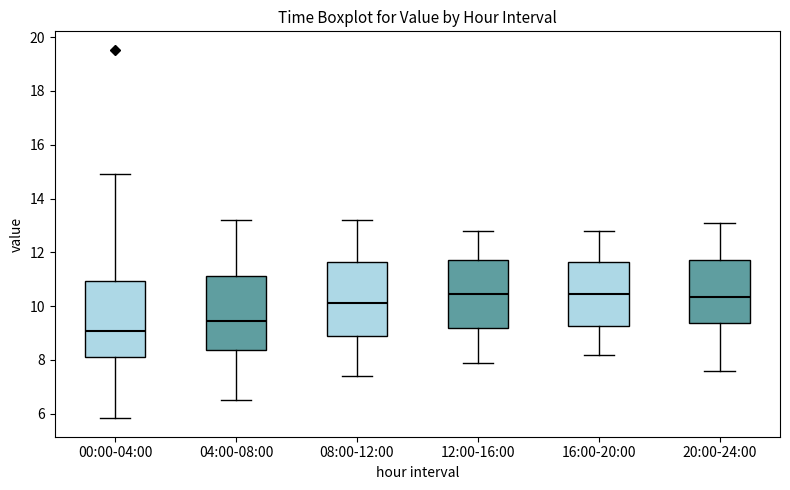

Reading left to right, transcribe this box plot: for each box, give where its median line is, the range the box spans, and where its two whiskers end, as read against the y-axis. The values are not printed on the chart, so give them approximately, as read against the axis.

00:00-04:00: median 9.0, box 8.2 to 11.0, whiskers 5.8 to 15.0
04:00-08:00: median 9.4, box 8.4 to 11.2, whiskers 6.6 to 13.2
08:00-12:00: median 10.2, box 8.8 to 11.6, whiskers 7.4 to 13.2
12:00-16:00: median 10.4, box 9.2 to 11.8, whiskers 8.0 to 12.8
16:00-20:00: median 10.4, box 9.2 to 11.6, whiskers 8.2 to 12.8
20:00-24:00: median 10.4, box 9.4 to 11.8, whiskers 7.6 to 13.2